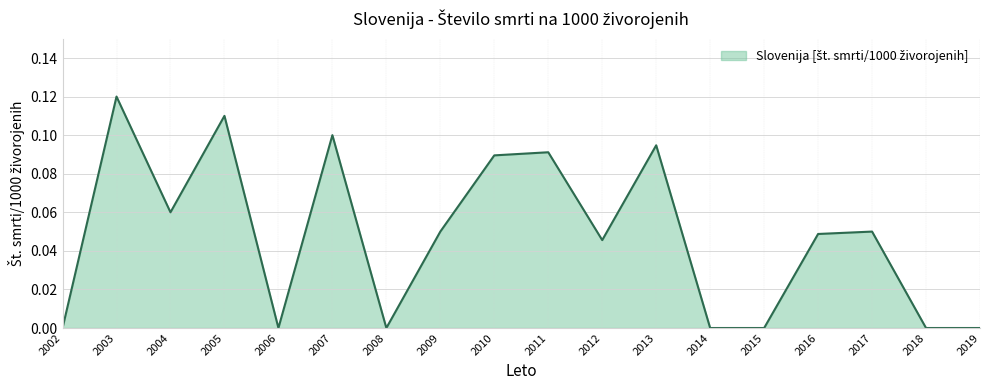

The value at 2017 is 0.1. True or false?

True